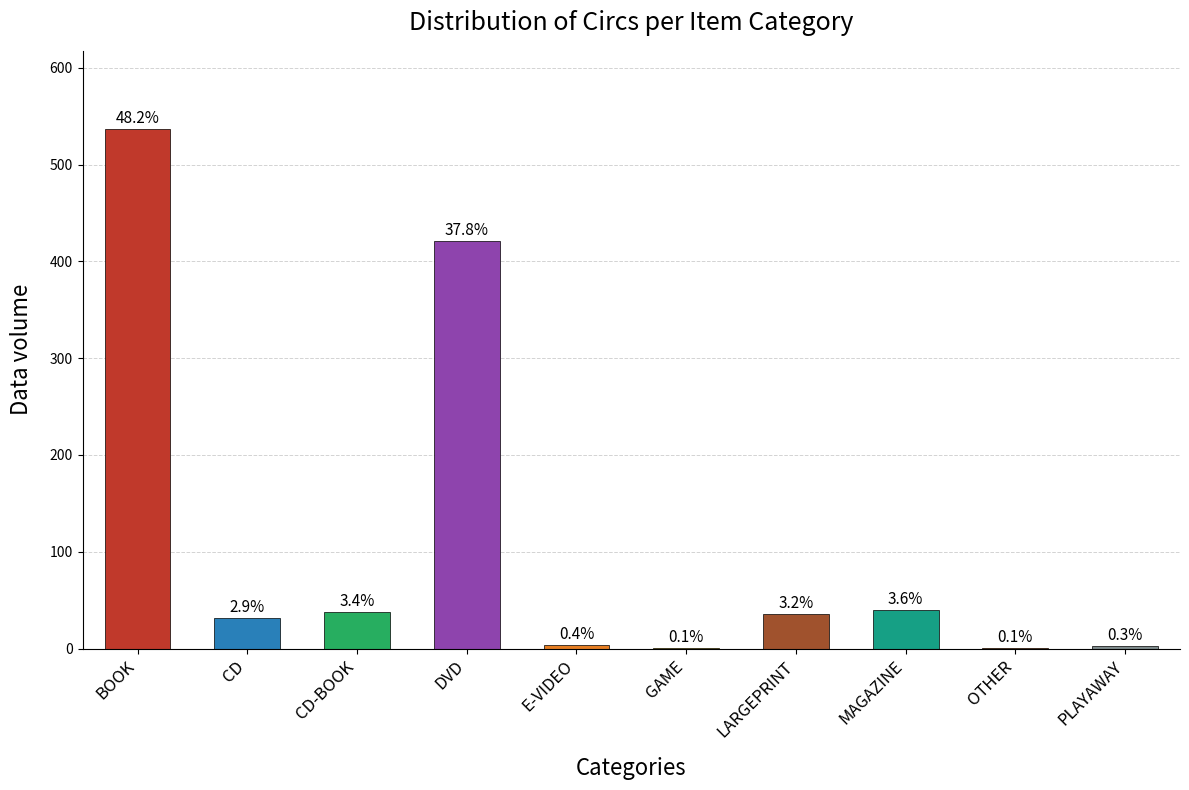

True or false: the data shows 36 at LARGEPRINT.

True